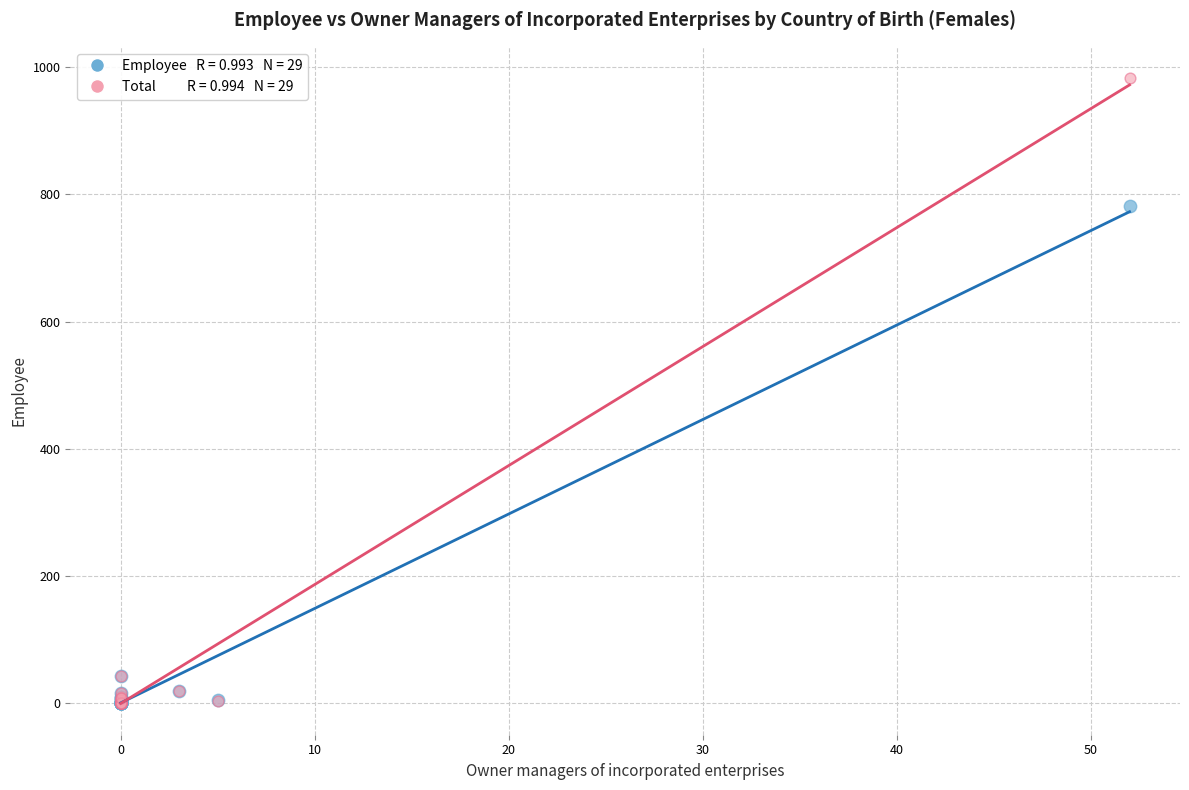

Across all series, what Y value is closest to 491?

781